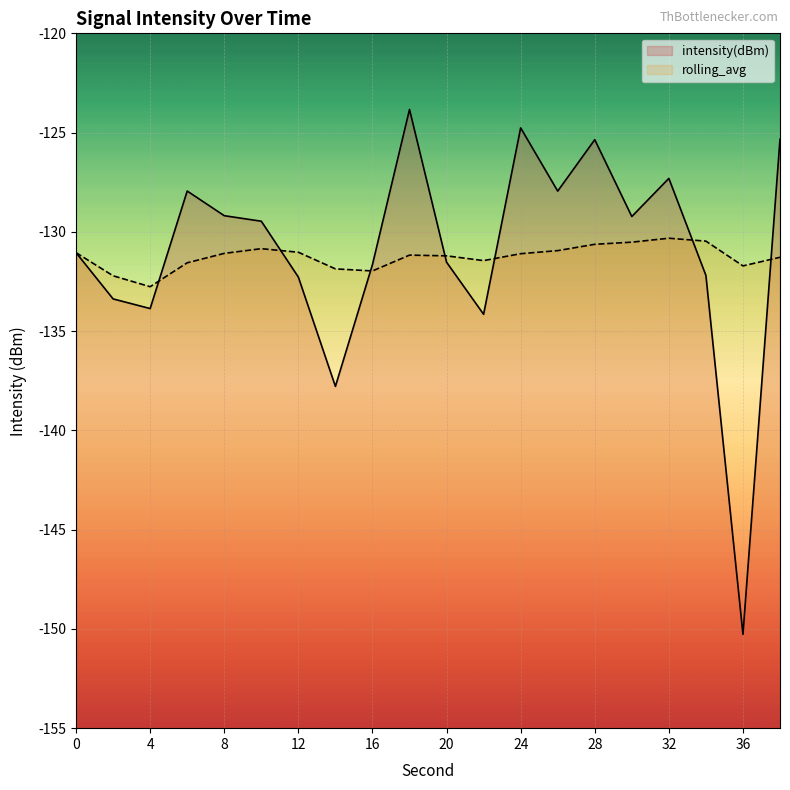

At which category is the sum across all series the highest?

18